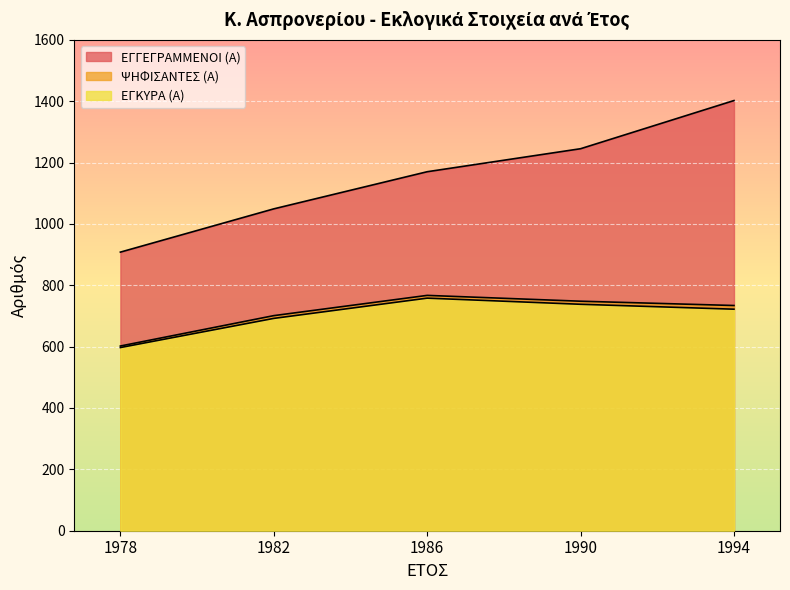

What is the value of the ΨΗΦΙΣΑΝΤΕΣ (Α) point at the 1st from the left?

602